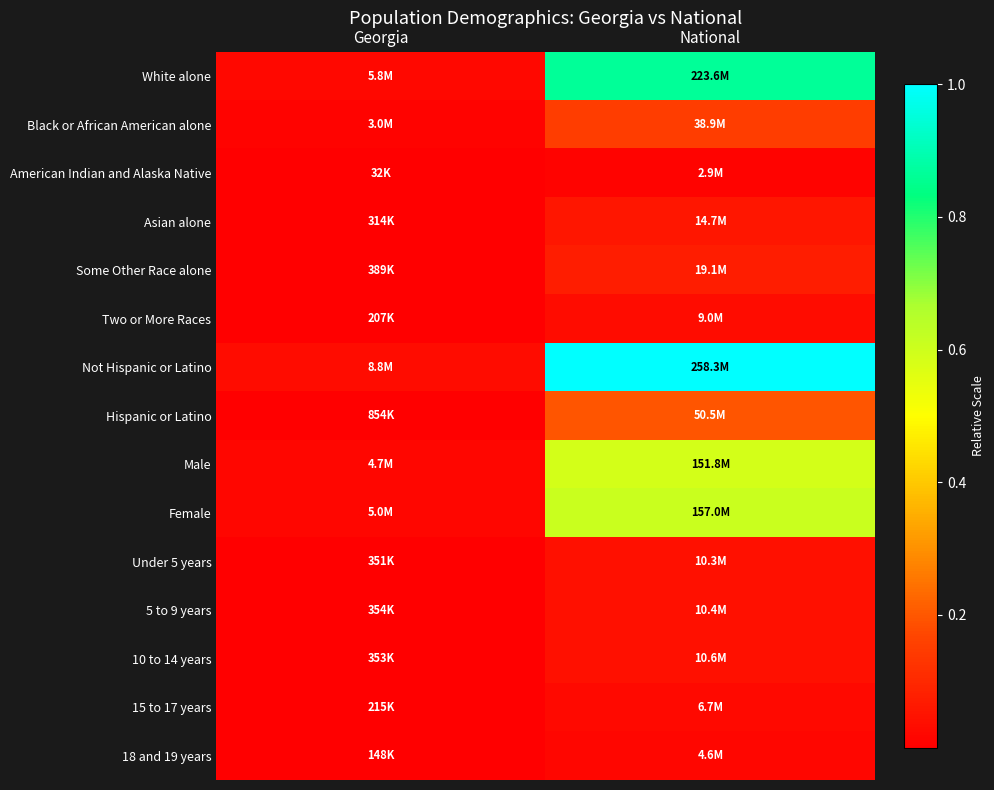

Which series has the widest spread of values?

Not Hispanic or Latino